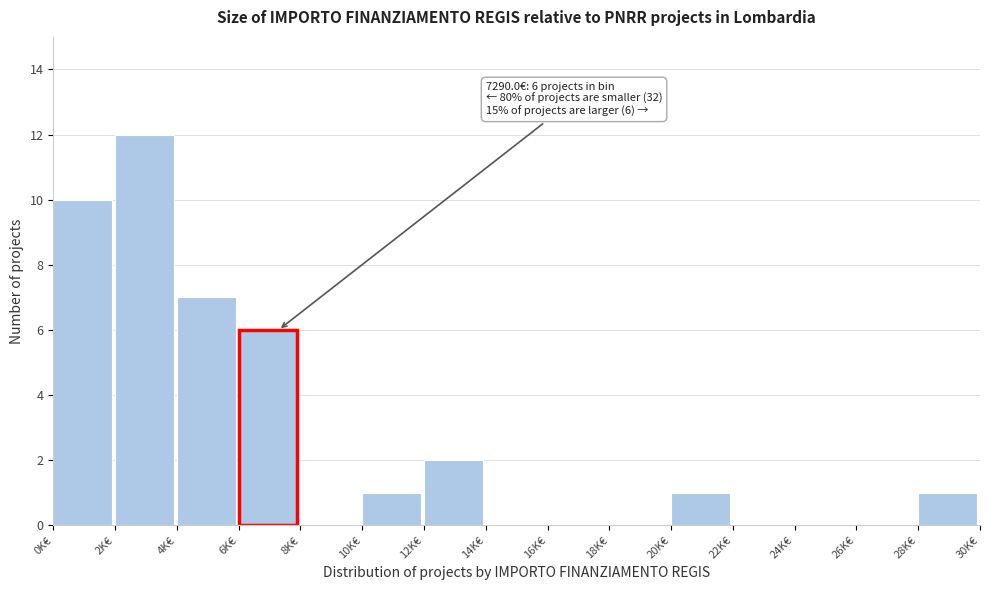

Reading left to right, extract all data points from this chart.

0K€=10	2K€=12	4K€=7	6K€=6	8K€=0	10K€=1	12K€=2	14K€=0	16K€=0	18K€=0	20K€=1	22K€=0	24K€=0	26K€=0	28K€=1